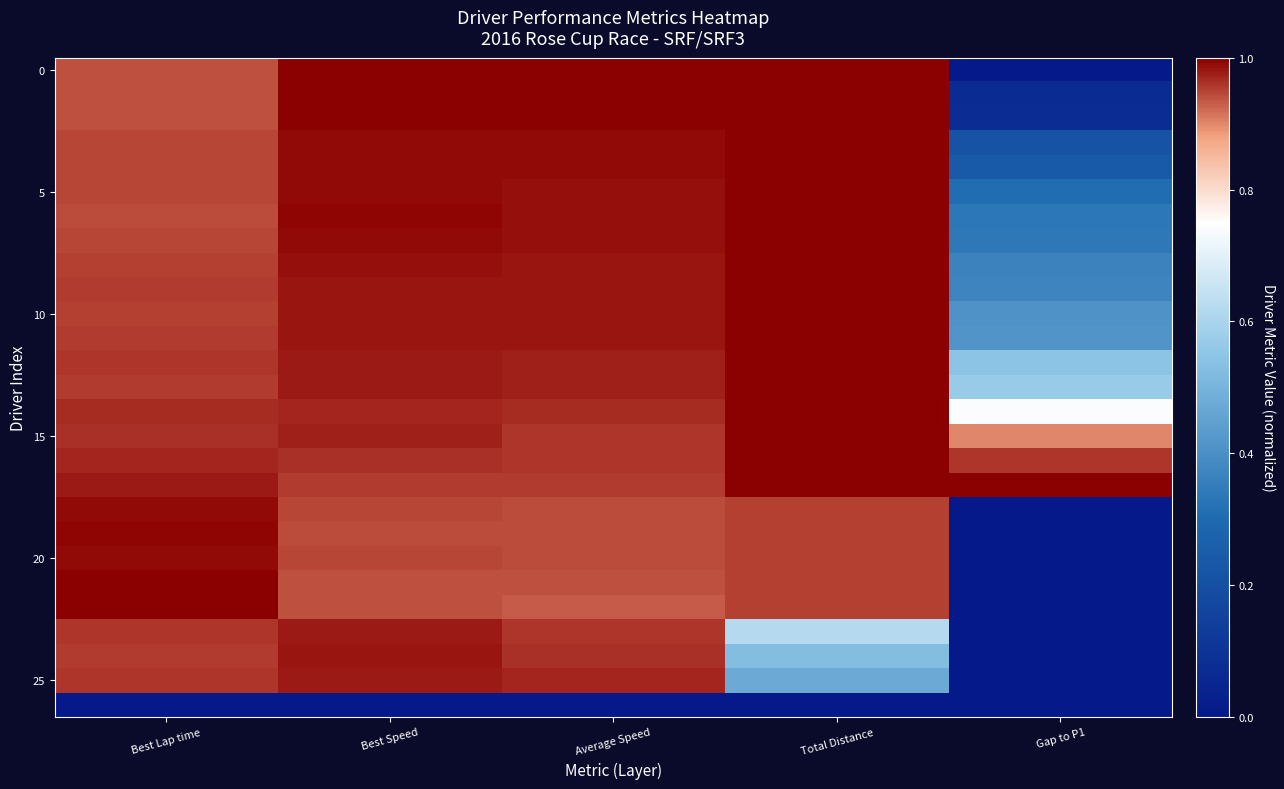

At which category is the sum across all series the highest?

Best Speed